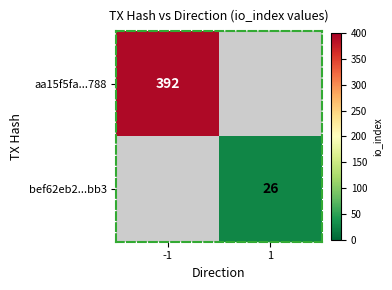

The bef62eb2...bb3 series shows 26 at 1. True or false?

True